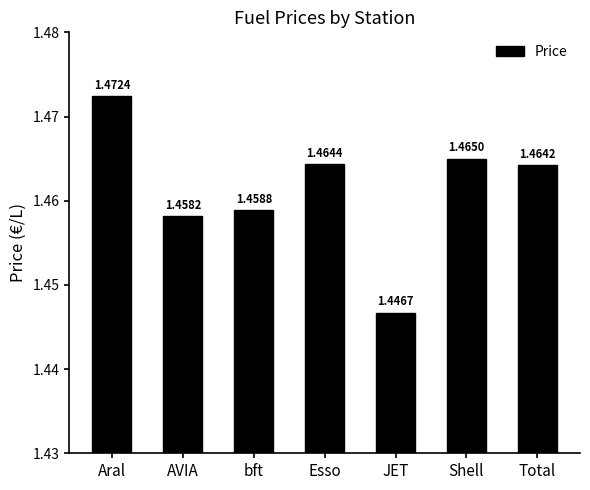

At which label is the value closest to 1?

JET